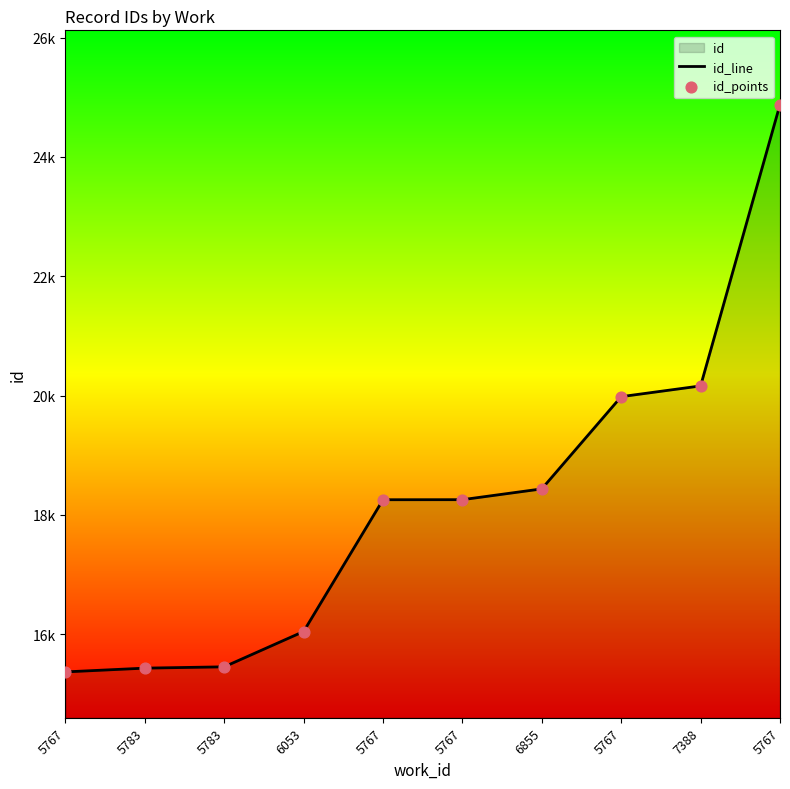

Which series contains the highest Y value?

id_line